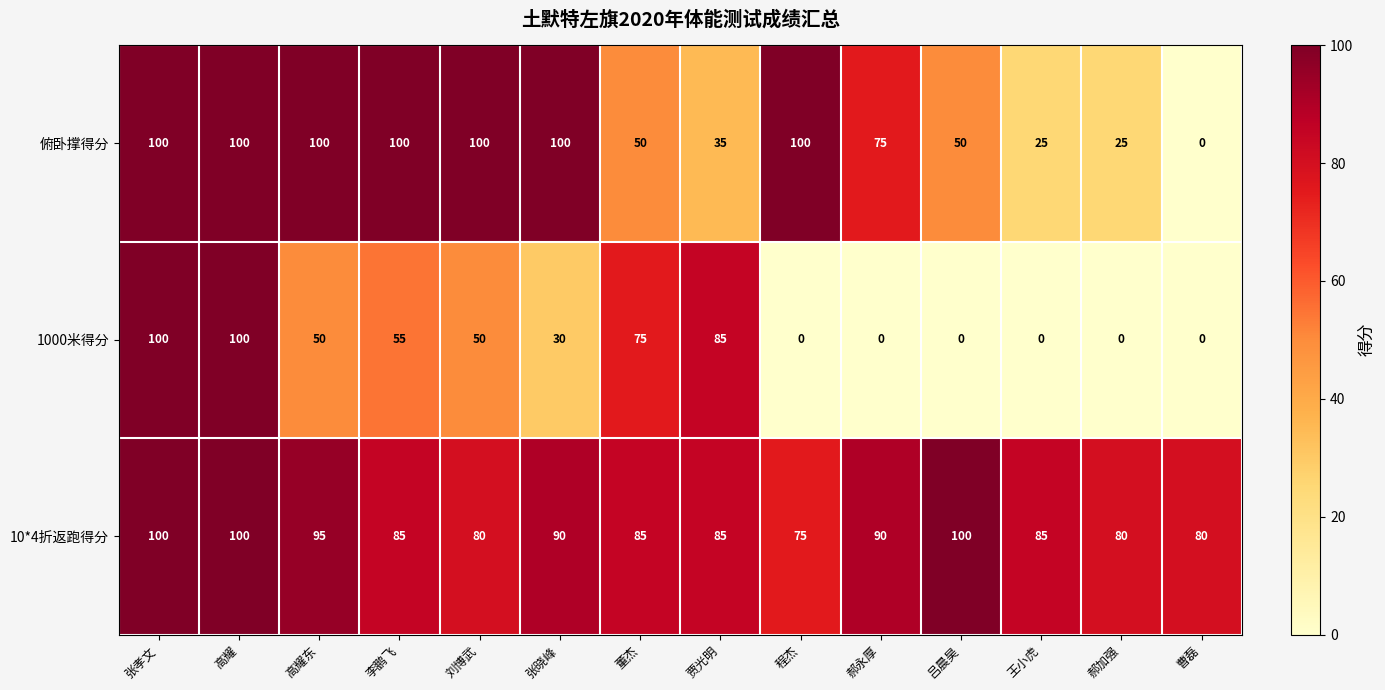

At how many categories does at least one series exceed 76?

14